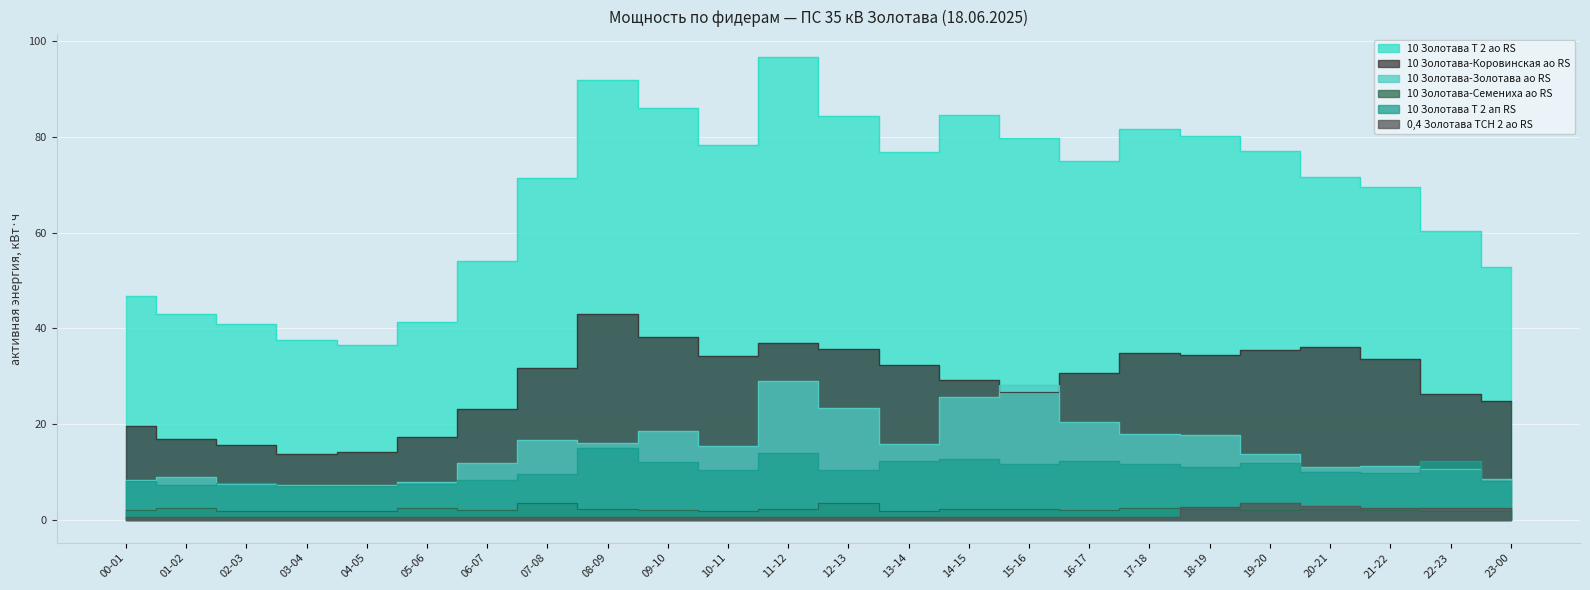

True or false: 10 Золотава-Коровинская ао RS and 10 Золотава Т 2 ао RS intersect in this chart.

False